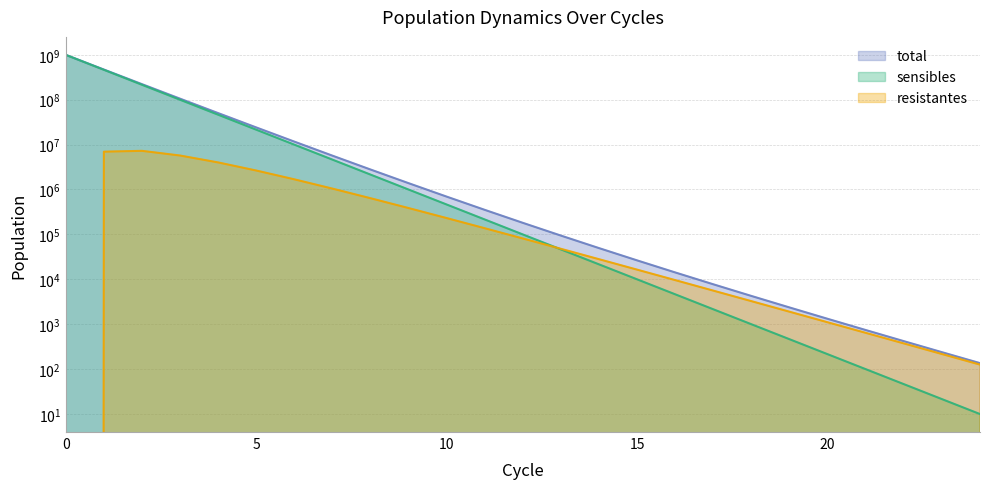

True or false: sensibles and total intersect in this chart.

False